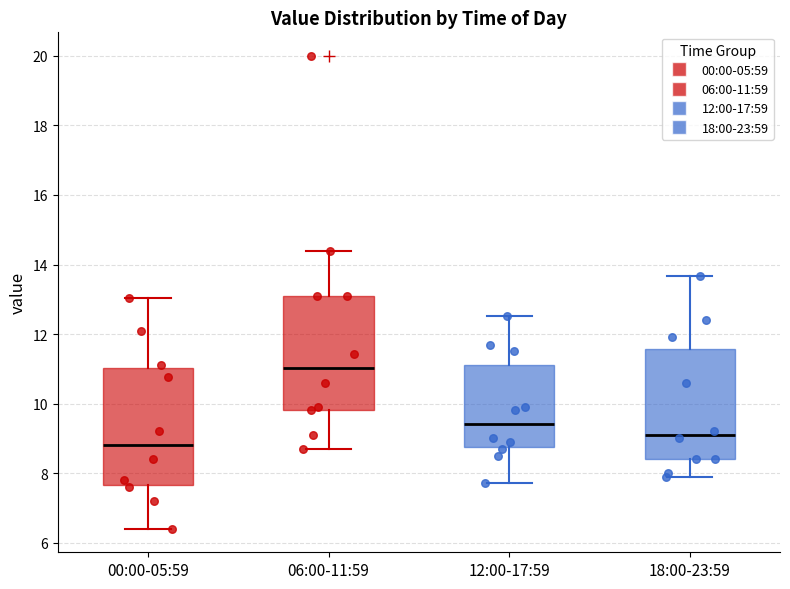

Reading left to right, transcribe this box plot: for each box, give where its median line is, the range the box spans, and where its two whiskers end, as read against the y-axis. The values are not printed on the chart, so give them approximately, as read against the axis.

00:00-05:59: median 8.8, box 7.6 to 11.0, whiskers 6.4 to 13.0
06:00-11:59: median 11.0, box 9.8 to 13.2, whiskers 8.8 to 14.4
12:00-17:59: median 9.4, box 8.8 to 11.2, whiskers 7.8 to 12.6
18:00-23:59: median 9.2, box 8.4 to 11.6, whiskers 8.0 to 13.6